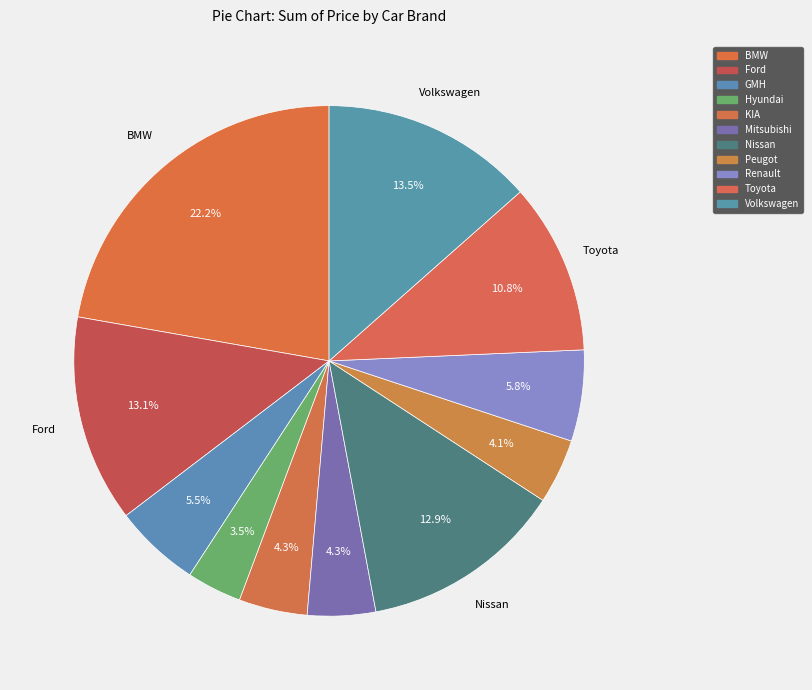

How many segments does this pie chart have?

11